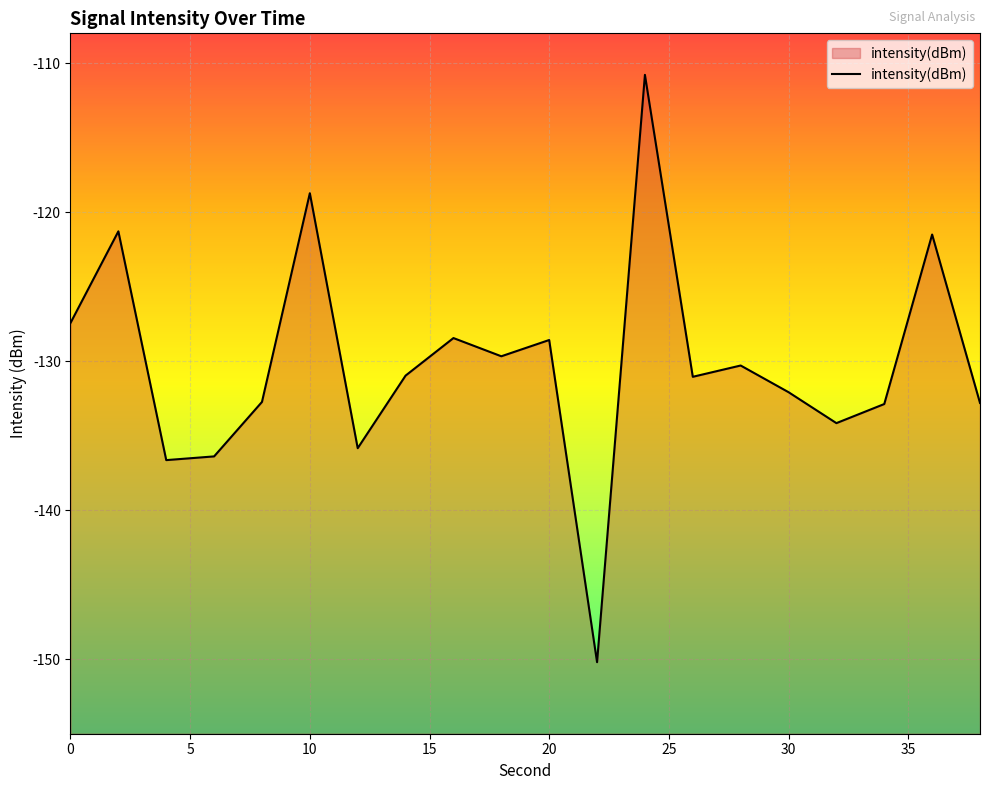

Which category has the highest value across all series?

24